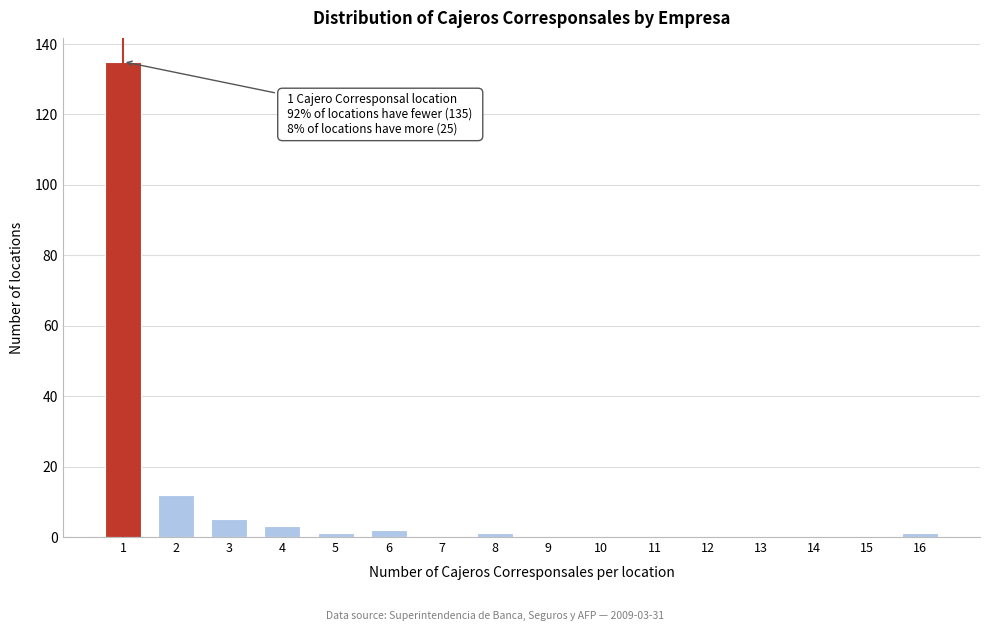

Reading right to left, transcribe all the data shown in this chart.

16=1	15=0	14=0	13=0	12=0	11=0	10=0	9=0	8=1	7=0	6=2	5=1	4=3	3=5	2=12	1=135